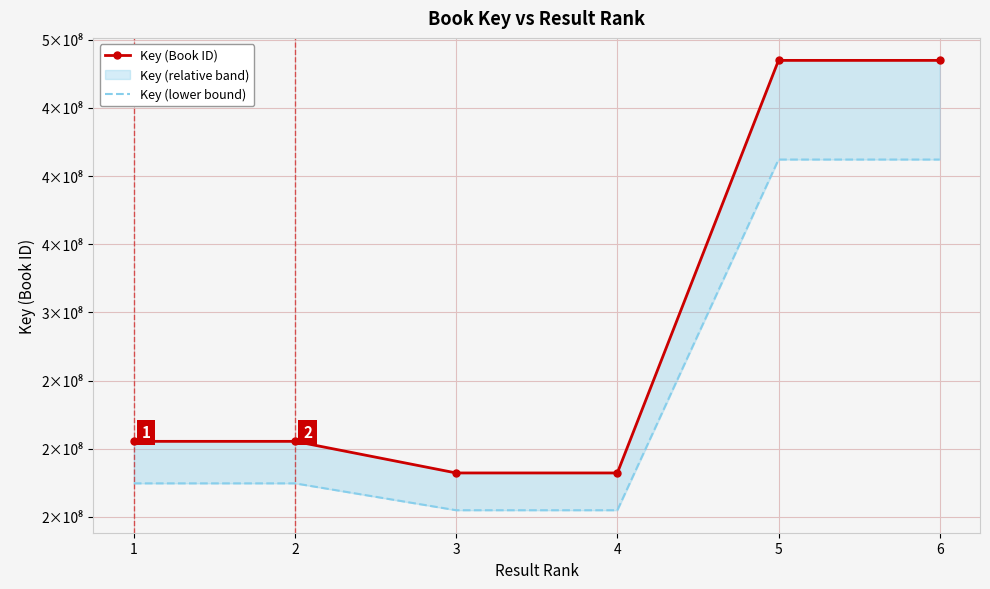

Is the value of Key (Book ID) at 6 greater than the value of Key (lower bound) at 3?

Yes